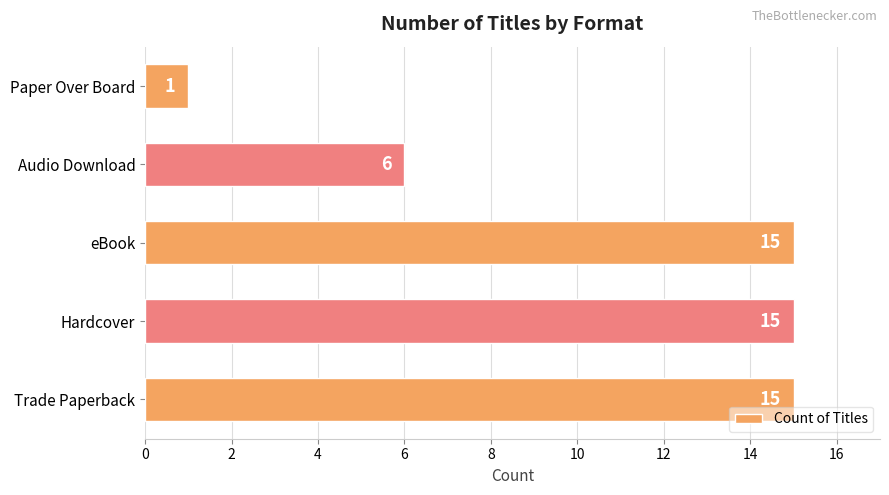

What is the difference between the maximum and second lowest values?

9